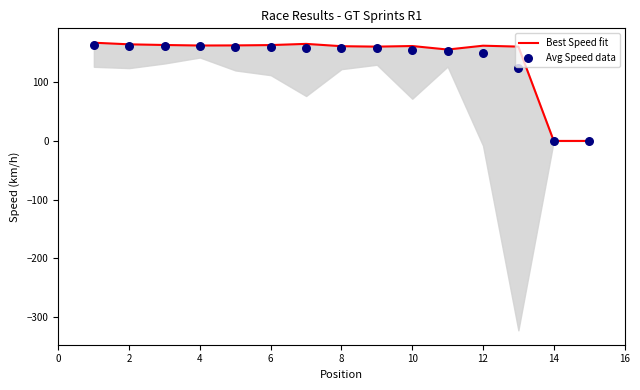

Which series reaches the maximum Y coordinate?

Best Speed fit